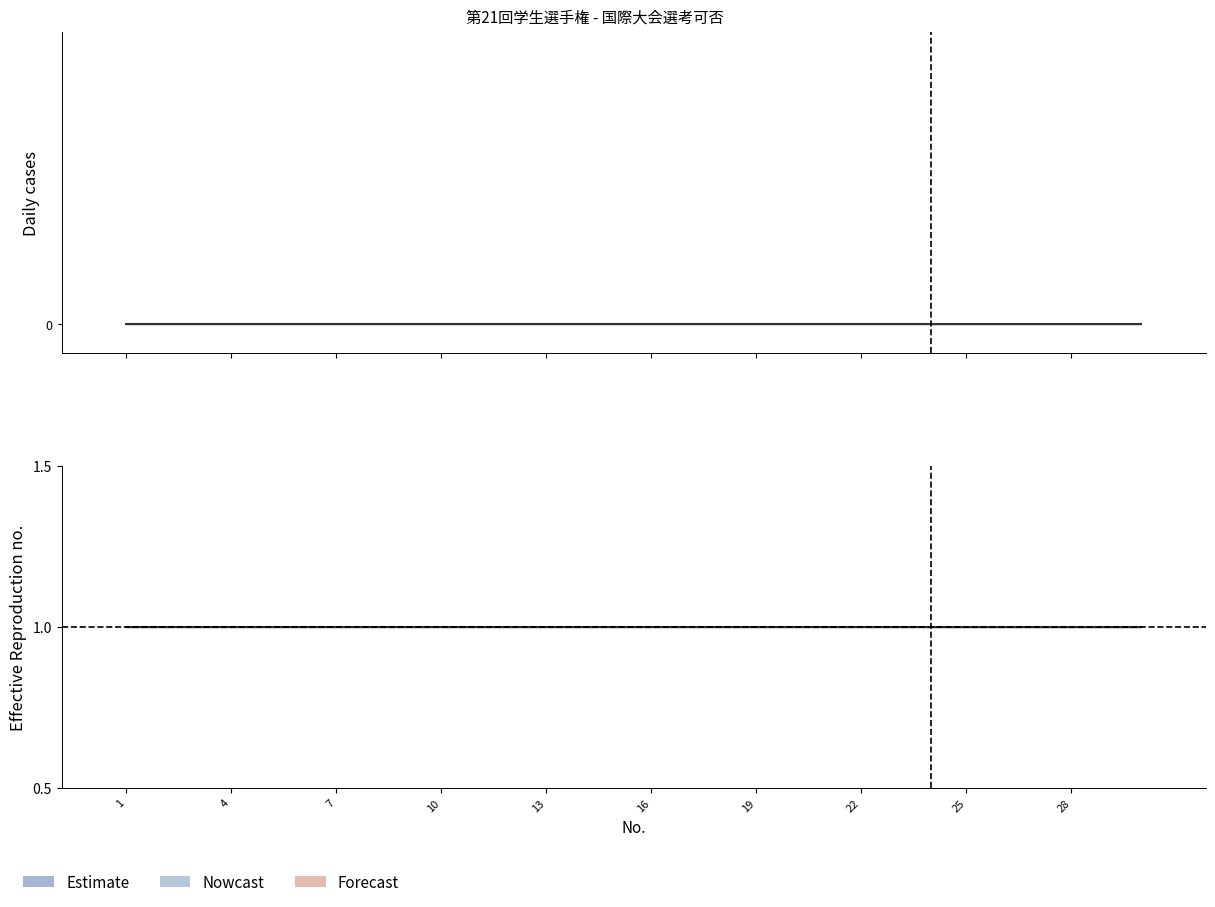

Between 25 and 29, which series saw the biggest shift?

Estimate